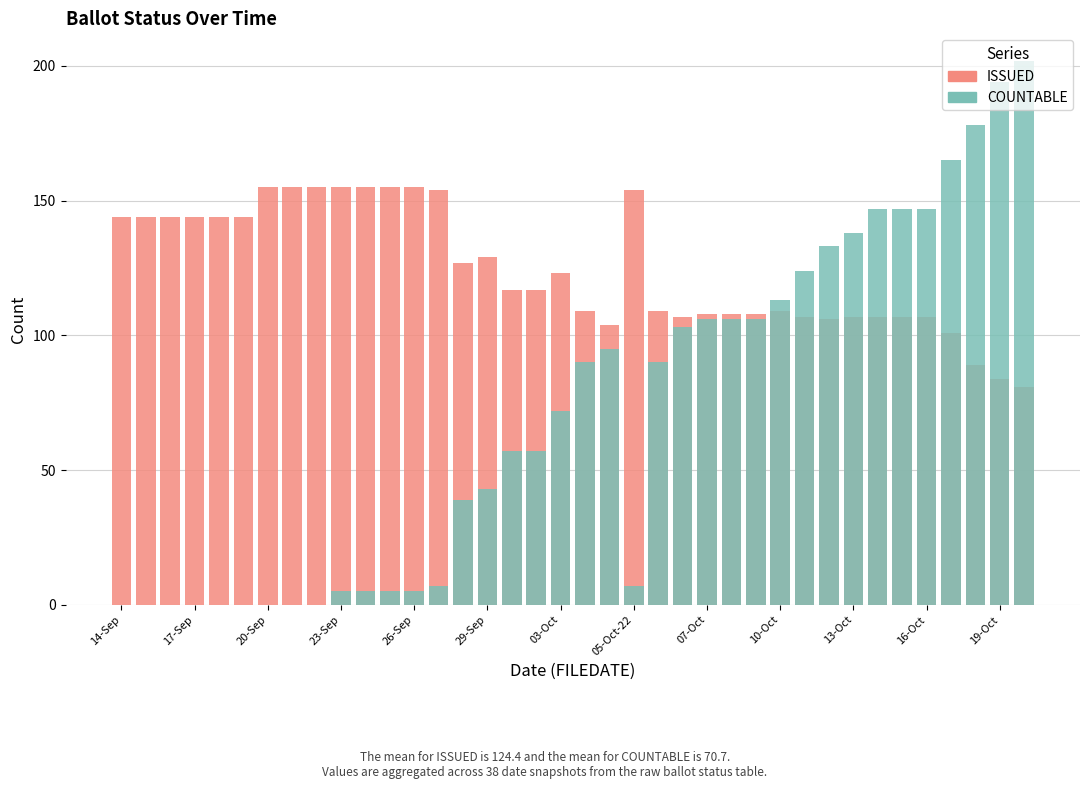

What is the value of the ISSUED bar at the 13th from the left?

155